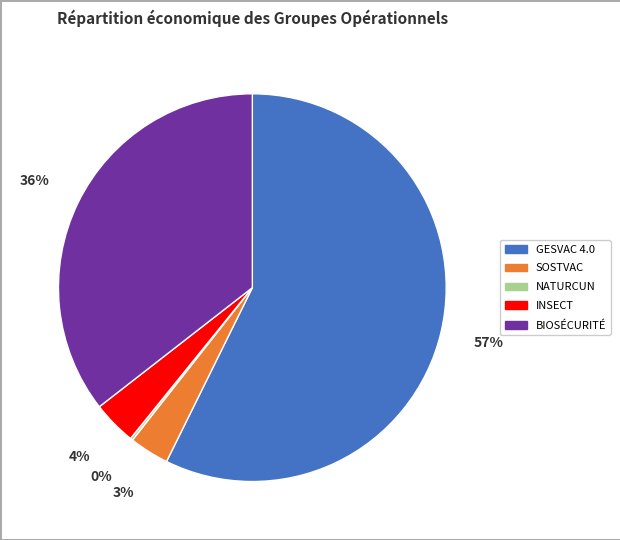

Do BIOSÉCURITÉ and SOSTVAC together represent more than half of the pie?

No